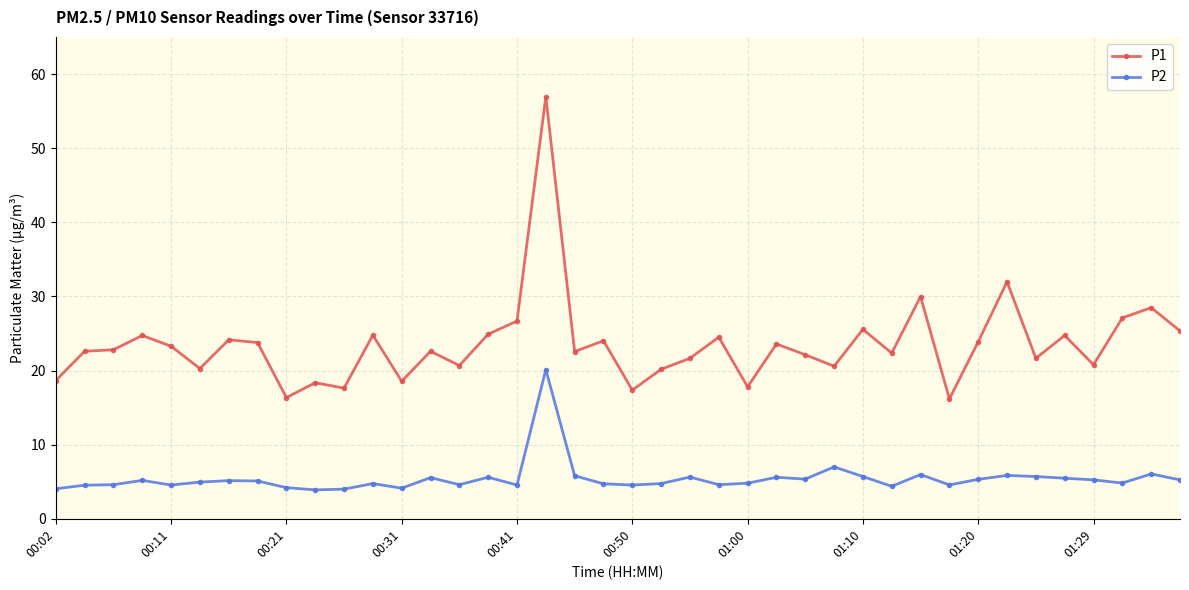

List the series in order of their overall mean, lowest first.

P2, P1